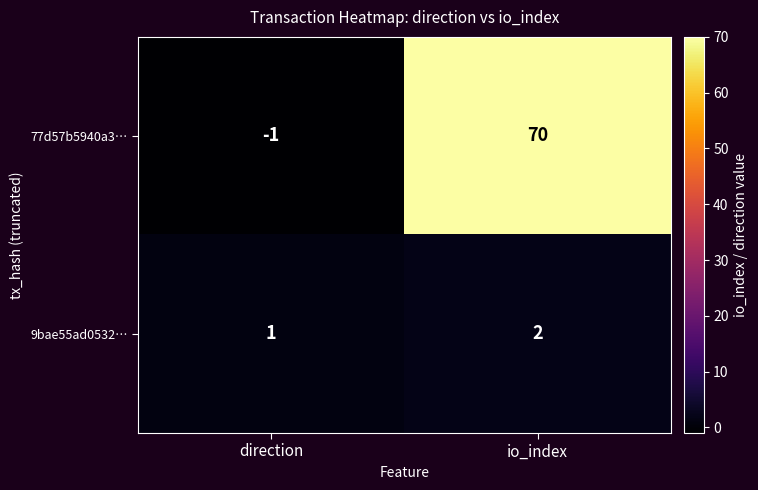

At which label is 9bae55ad0532… closest to 1?

direction